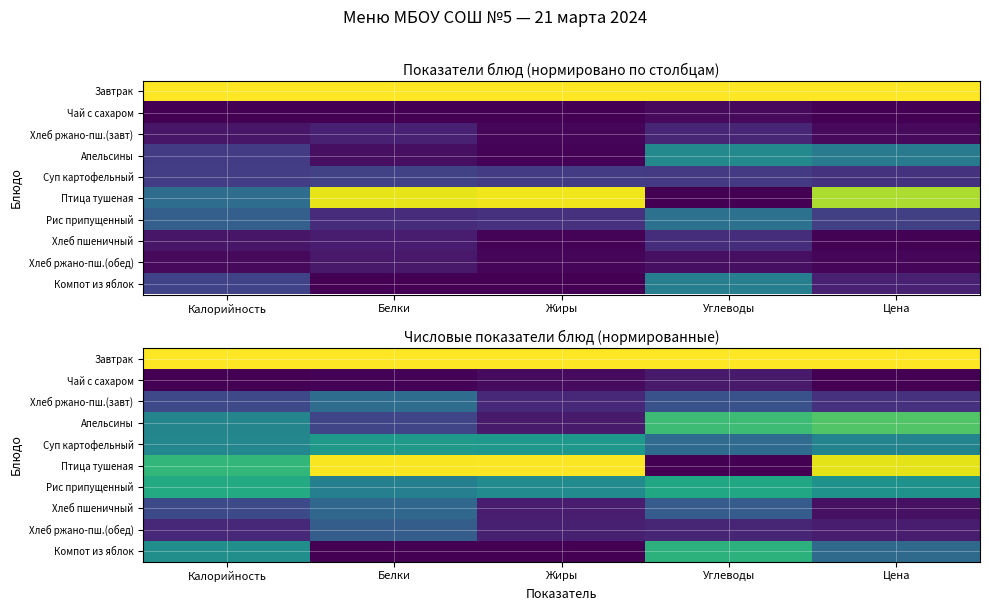

At which category is the sum across all series the highest?

Цена